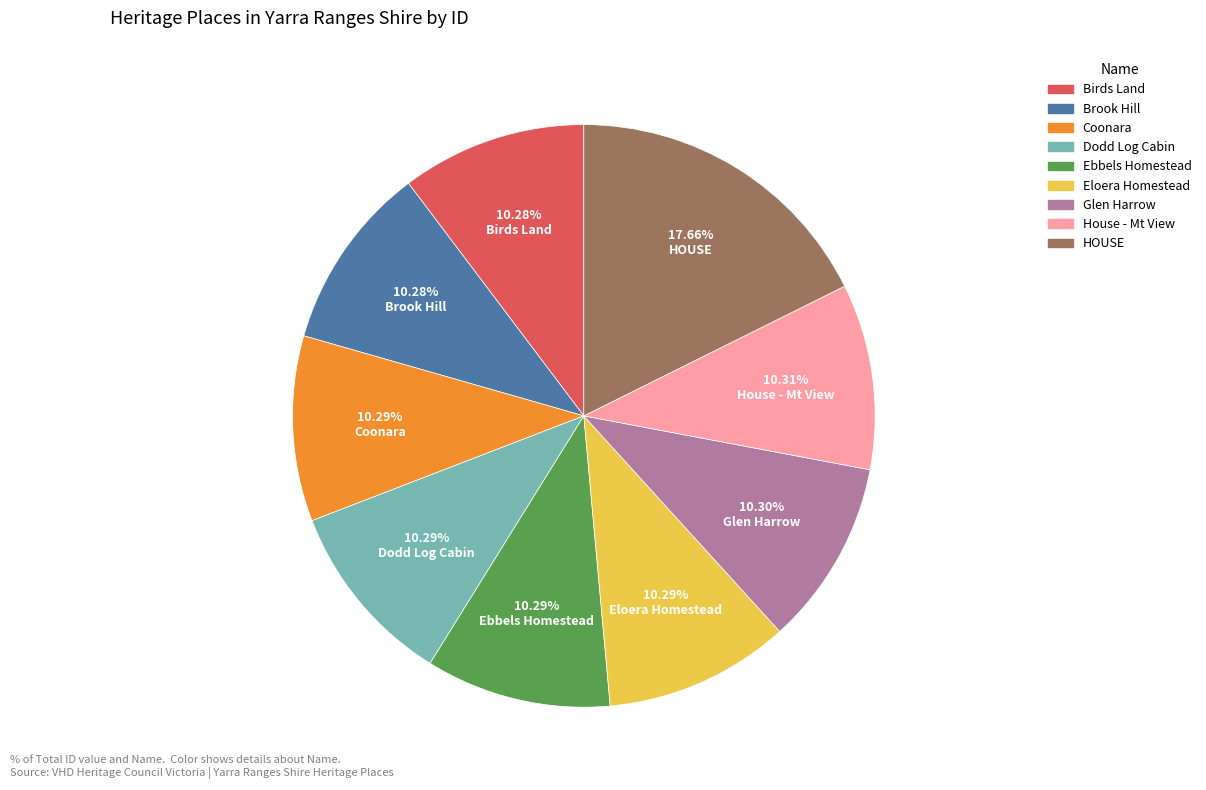

Which slice is the largest?

HOUSE